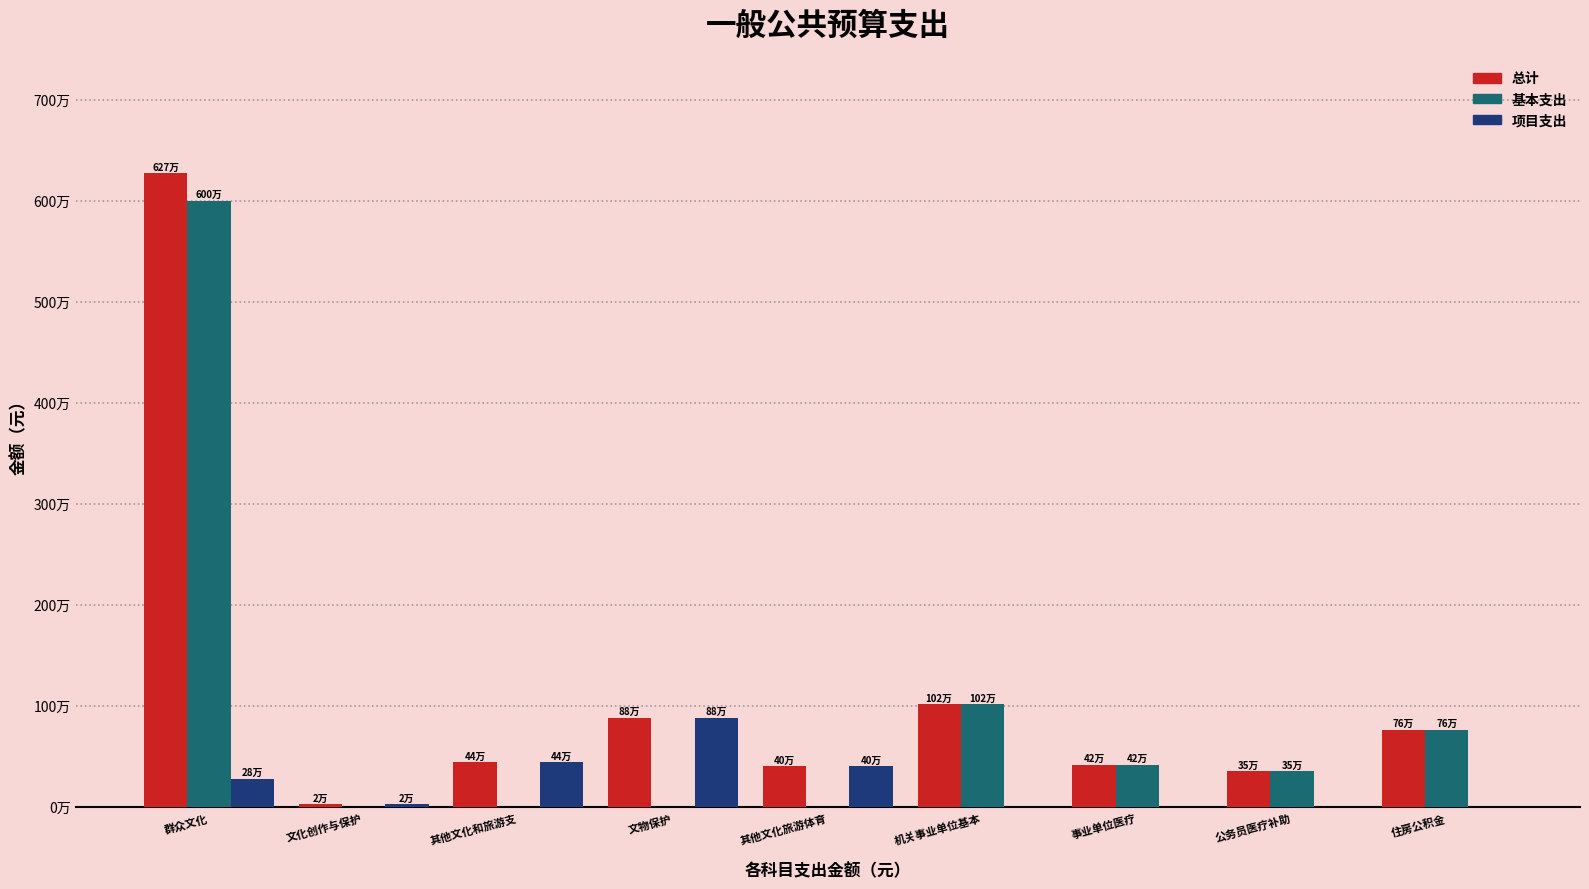

Are the bars grouped side by side (vs. stacked)?

Yes